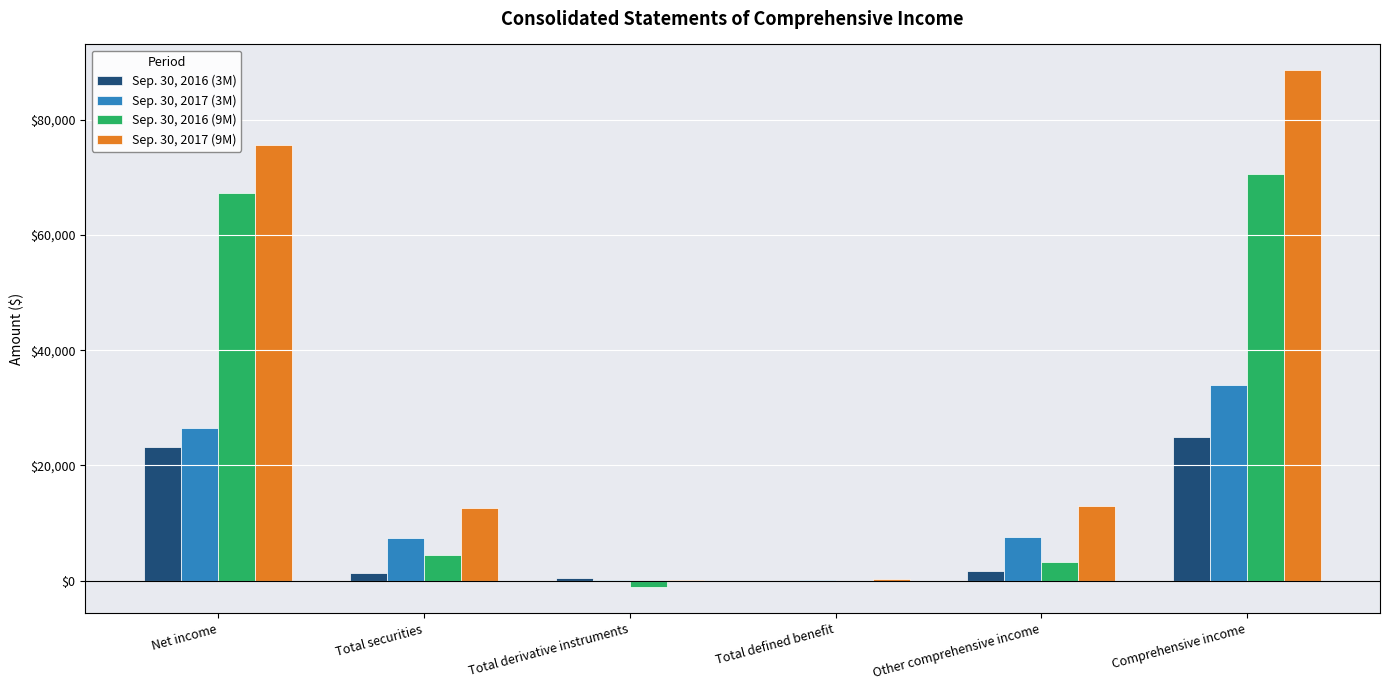

At which category is the sum across all series the highest?

Comprehensive income